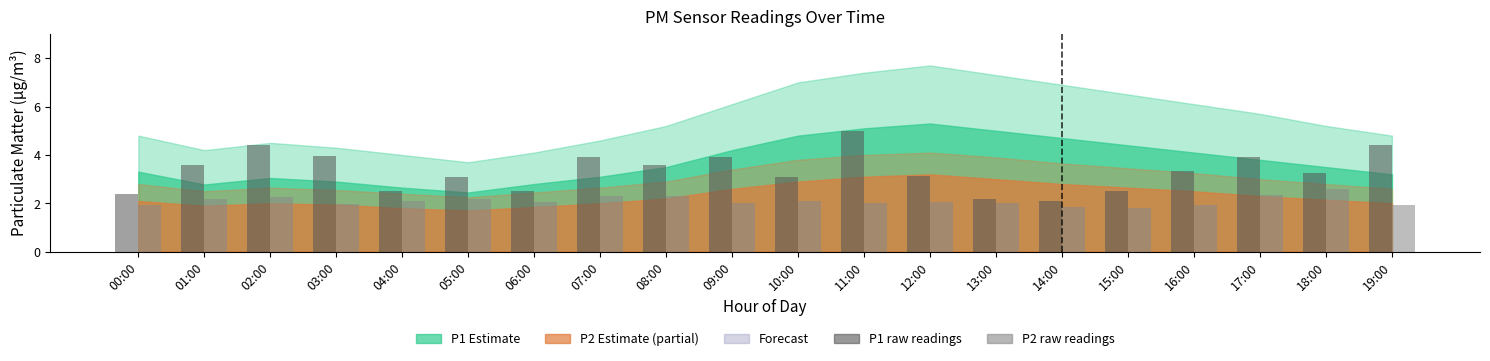

What is the total value across all series at 01:00?

5.8